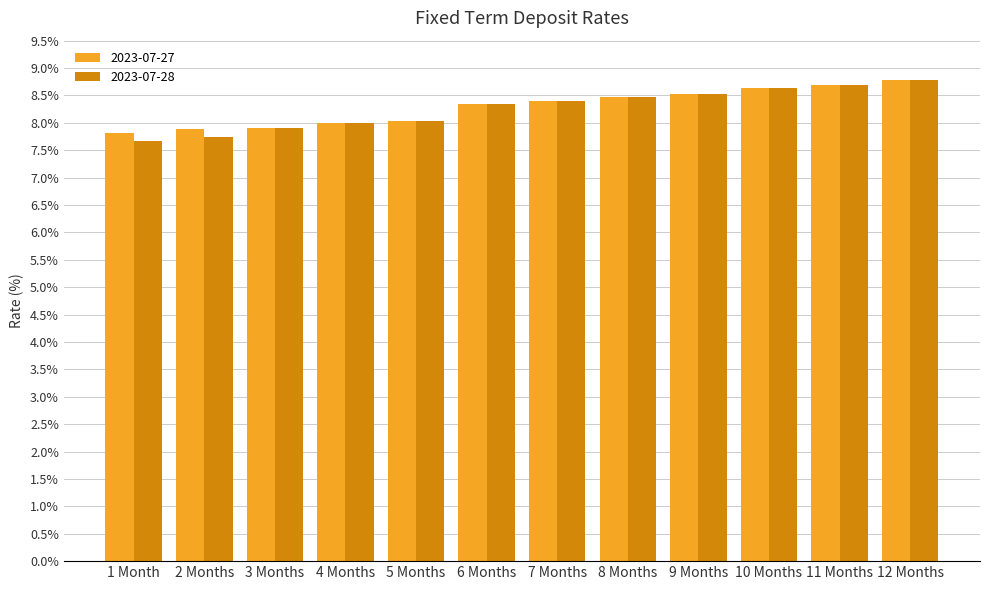

What is the label of the 6th bar from the left?

6 Months